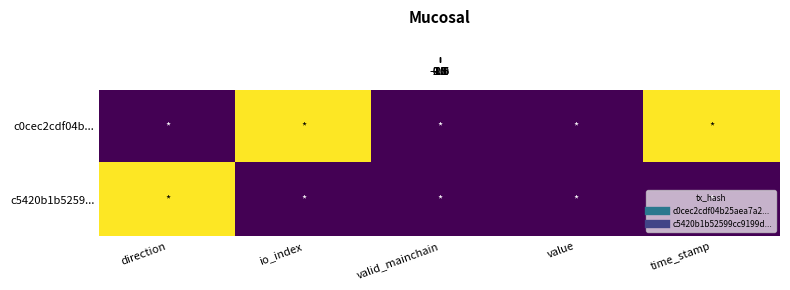

At which category is the sum across all series the highest?

direction